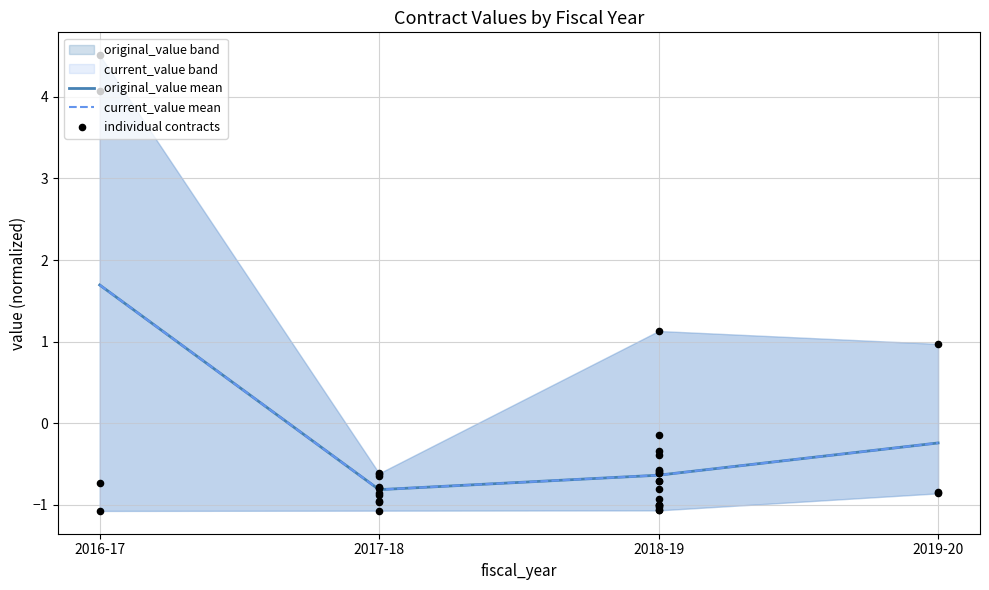

What is the change in value from 2017-18 to 2018-19?

-0.1